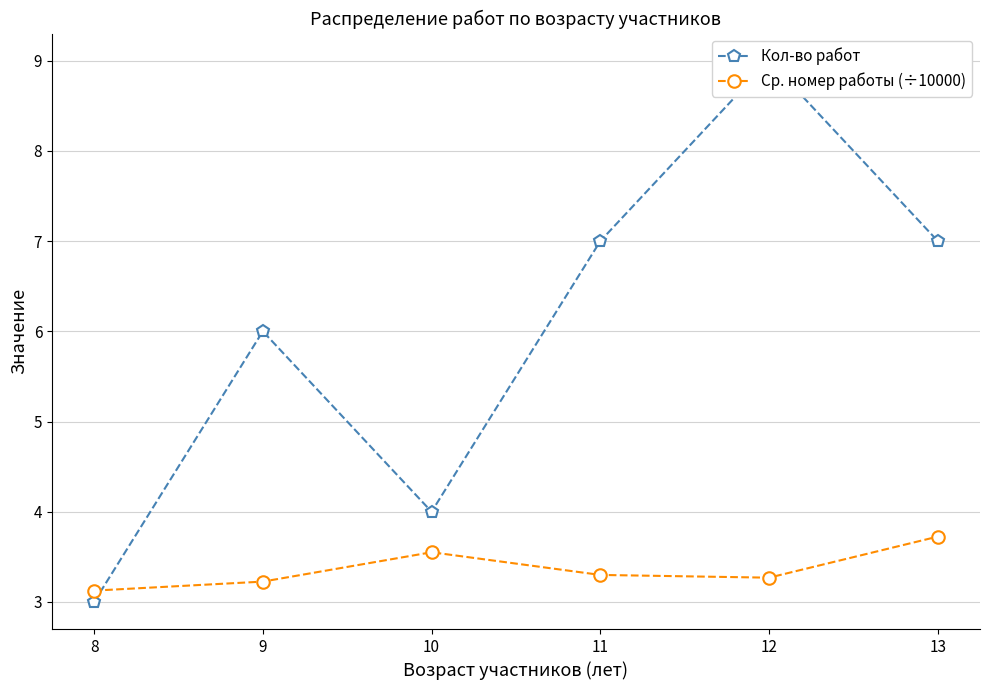

List the series in order of their overall mean, lowest first.

Ср. номер работы (÷10000), Кол-во работ